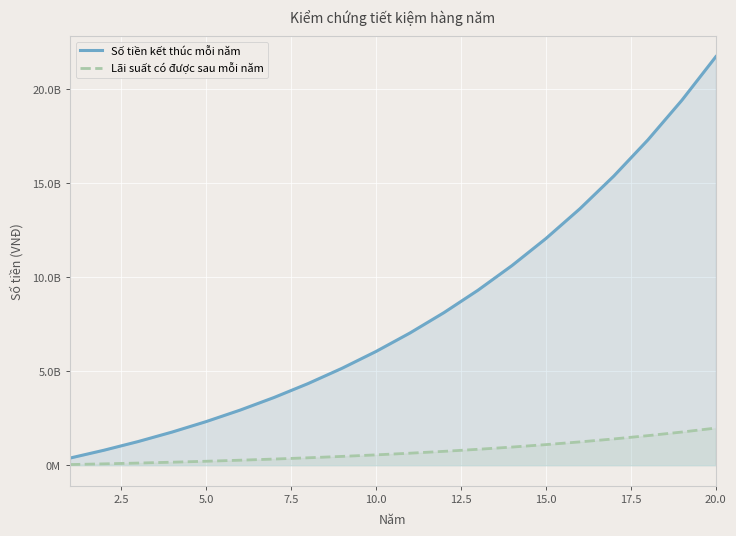

True or false: Số tiền kết thúc mỗi năm has more than 1 interior local peaks.

False